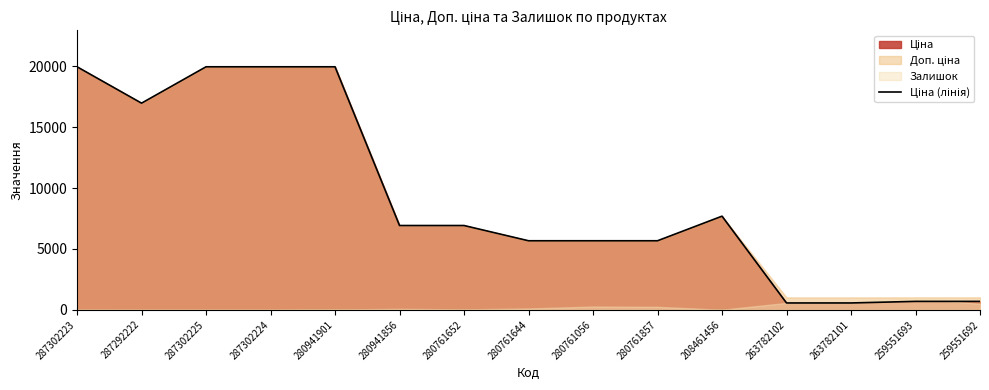

What is the ratio of the value at 287292222 to the value at 280761644?

3.0